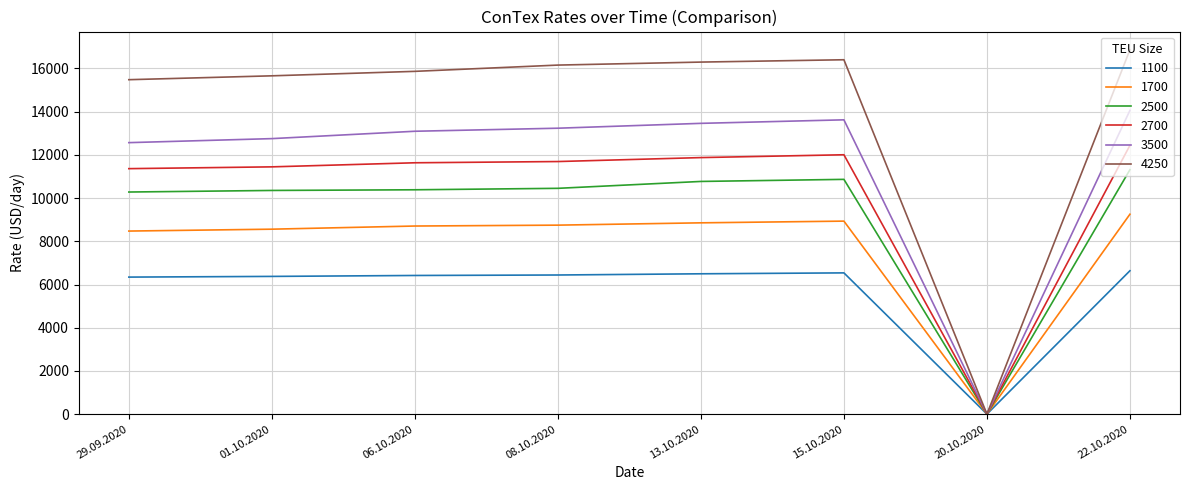

Is it true that 1700 equals 5325 at 08.10.2020?

False